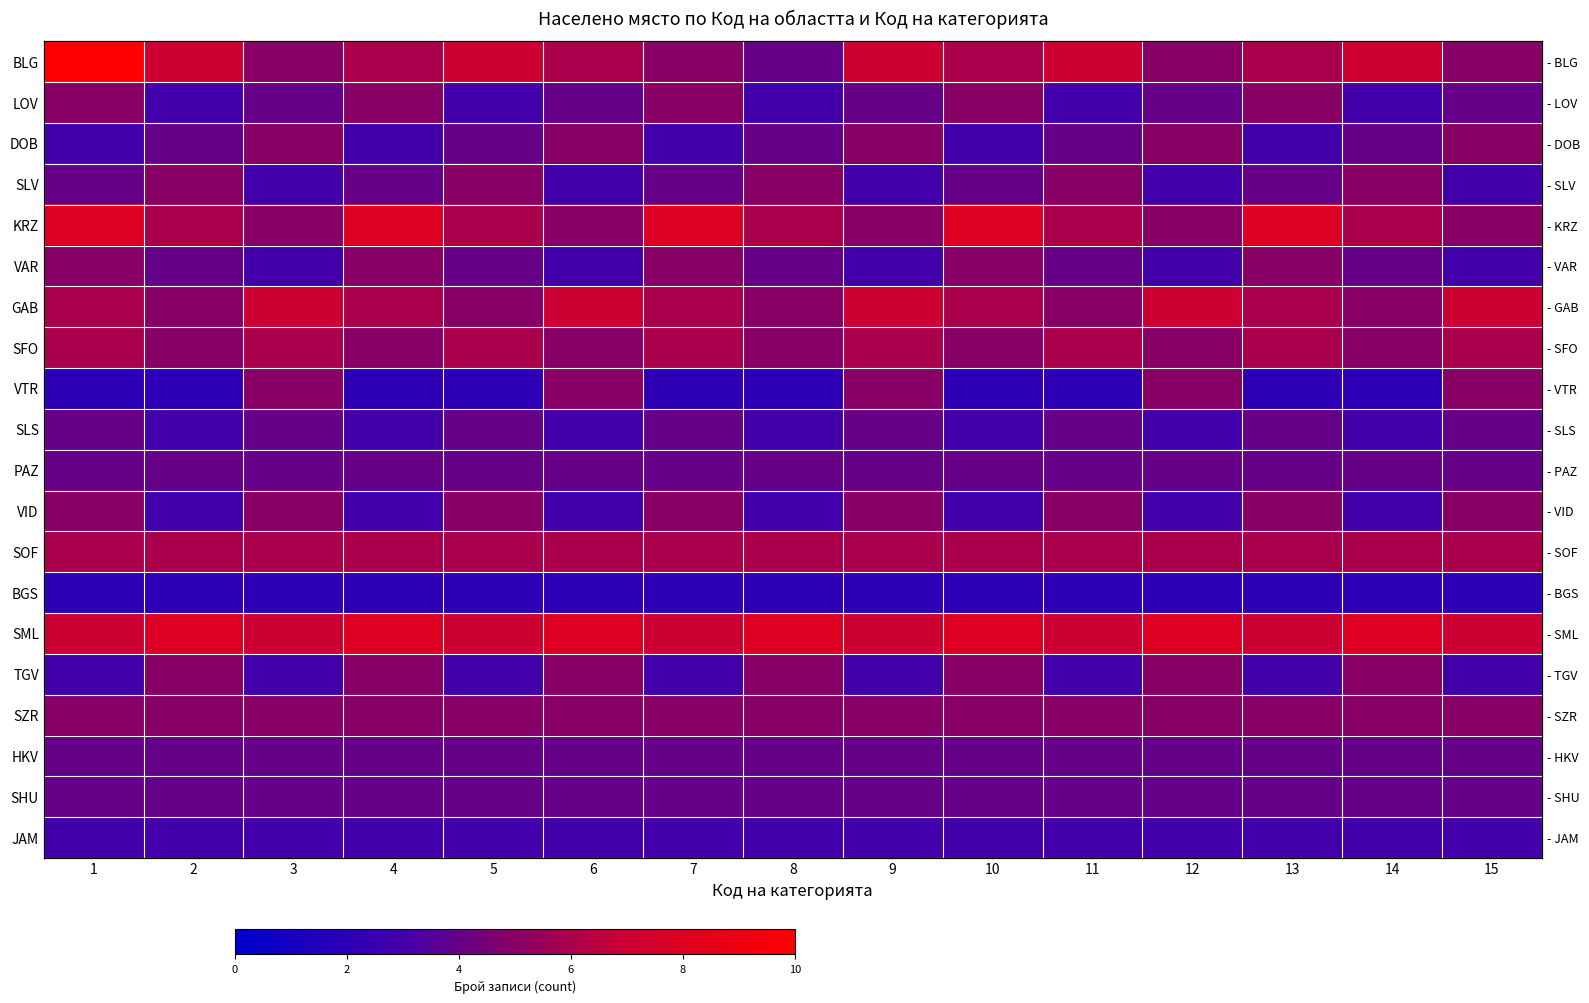

Is the value of SML at 2 greater than the value of SHU at 15?

Yes